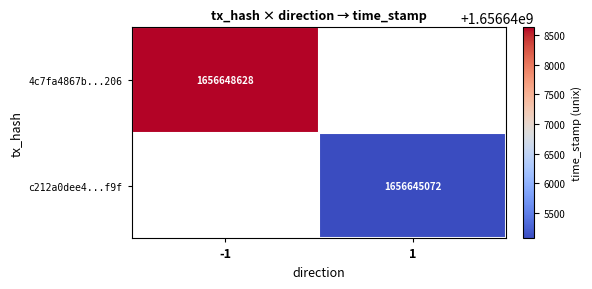

At how many categories does at least one series exceed 1656646446?

1